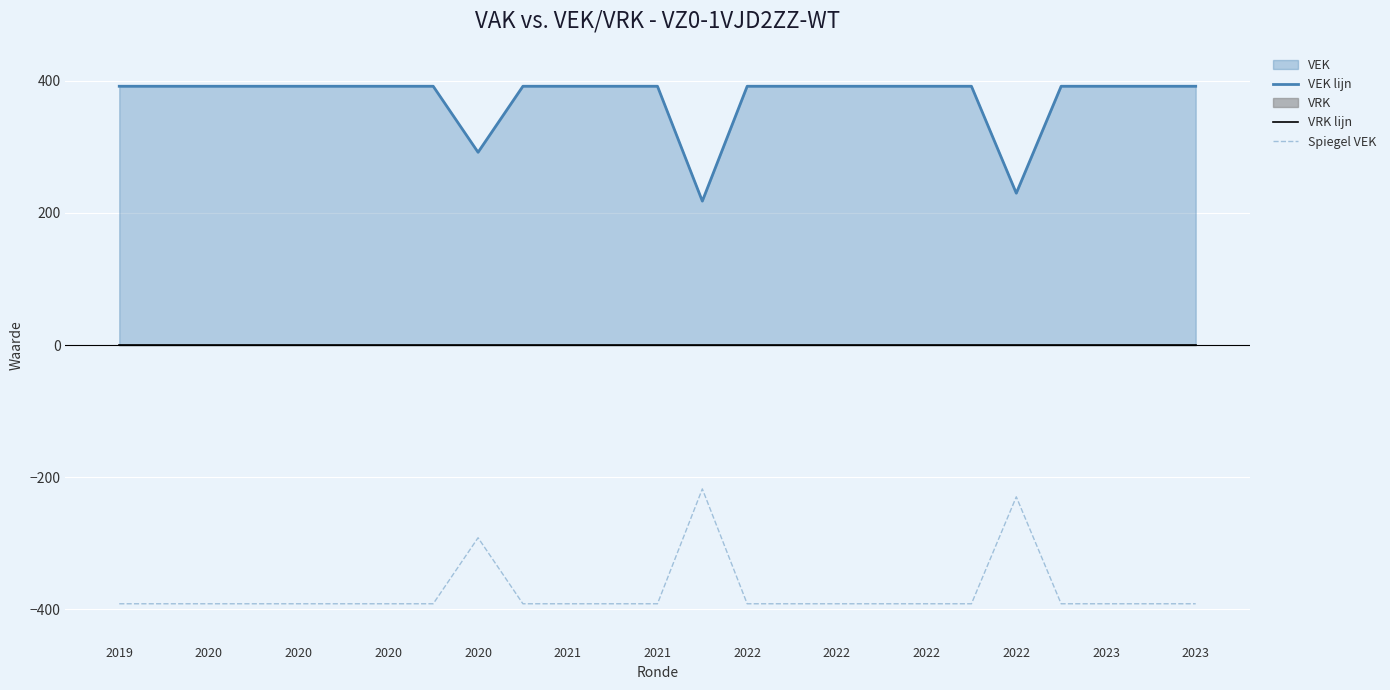

At which category is the sum across all series the highest?

2019